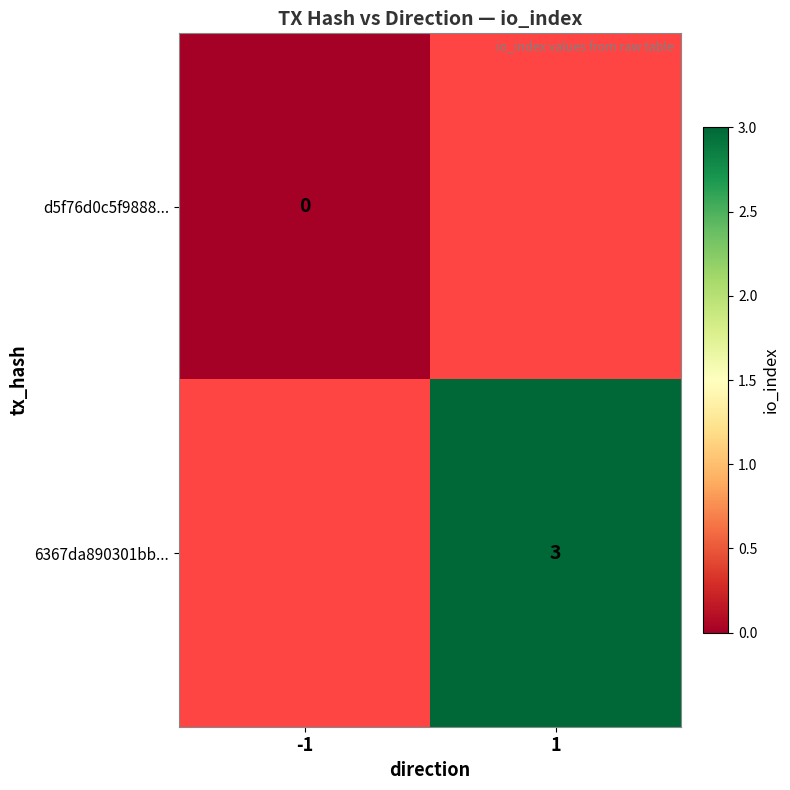

The value of 6367da890301bb... at 1 is 3. True or false?

True